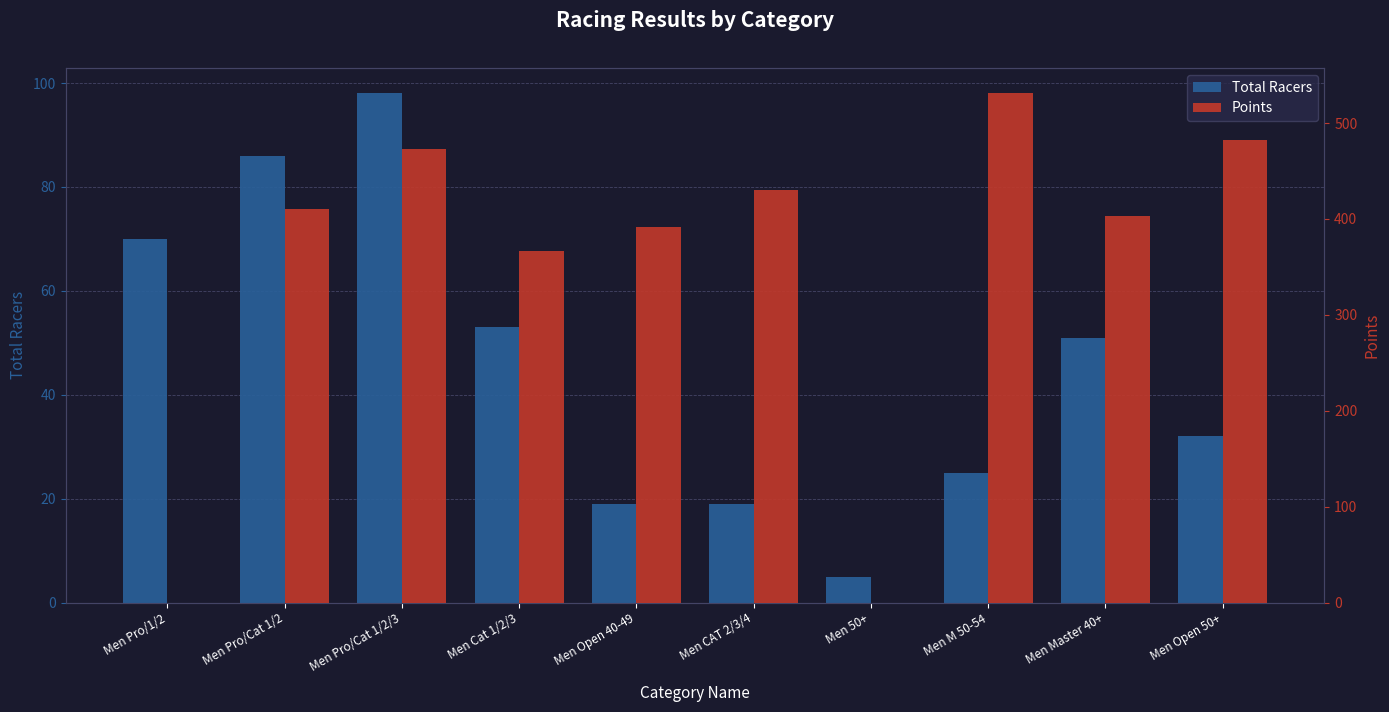

List the labels in order of Total Racers value, largest first.

Men Pro/Cat 1/2/3, Men Pro/Cat 1/2, Men Pro/1/2, Men Cat 1/2/3, Men Master 40+, Men Open 50+, Men M 50-54, Men Open 40-49, Men CAT 2/3/4, Men 50+